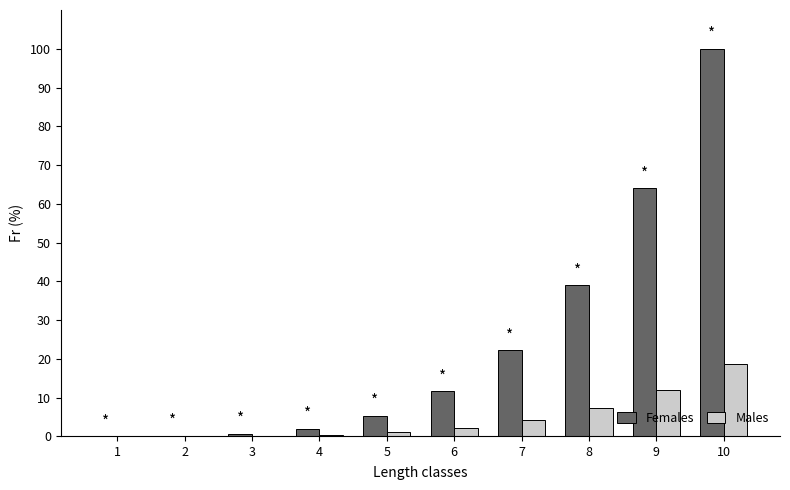

What are all the series names shown in the legend?

Females, Males